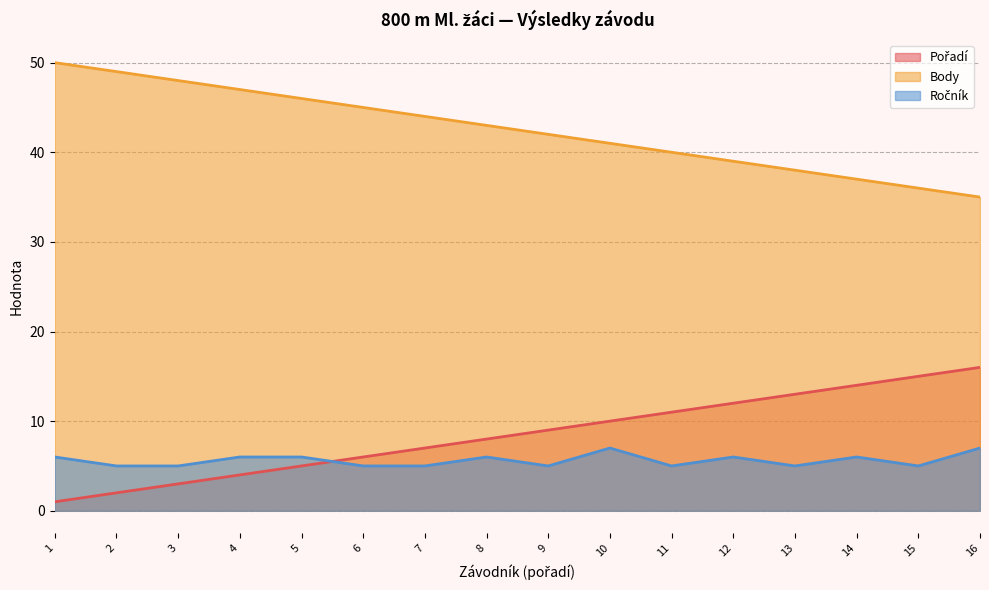

At how many categories does at least one series exceed 10?

16